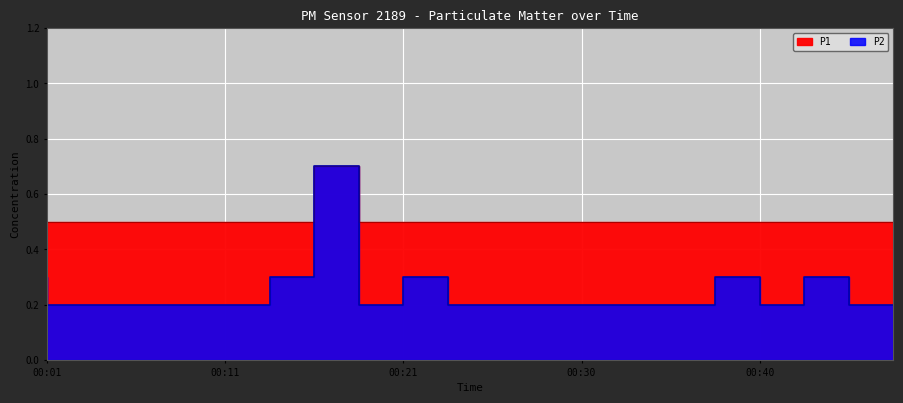

What is the value of the P2 point at the 6th from the left?

0.2